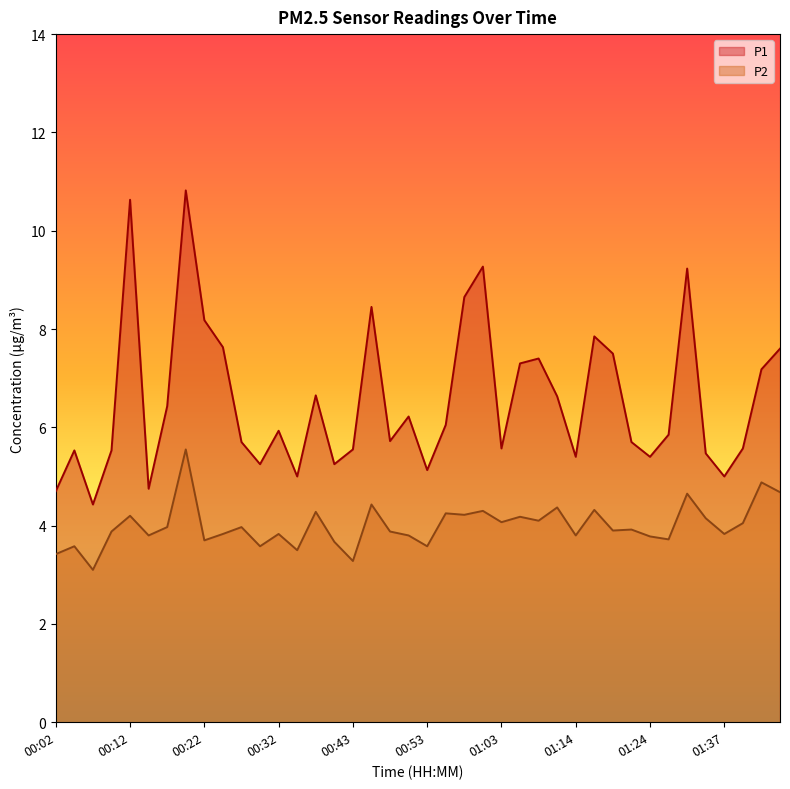

Which series has the largest total across all categories?

P1